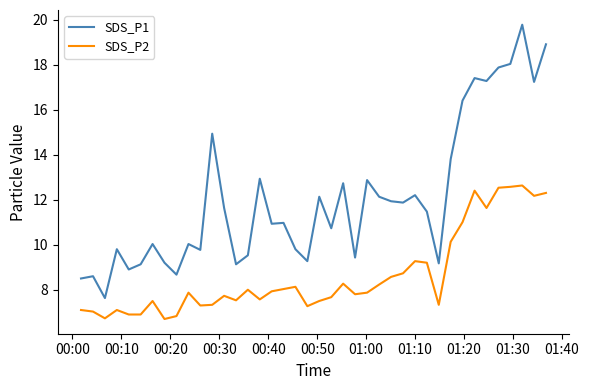

List the series in order of their peak value, lowest first.

SDS_P2, SDS_P1